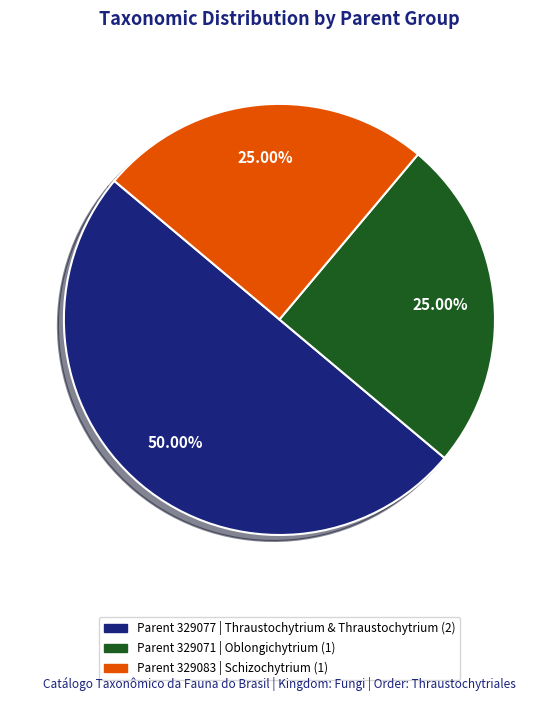

Which slice is the smallest?

Oblongichytrium multirudimentale